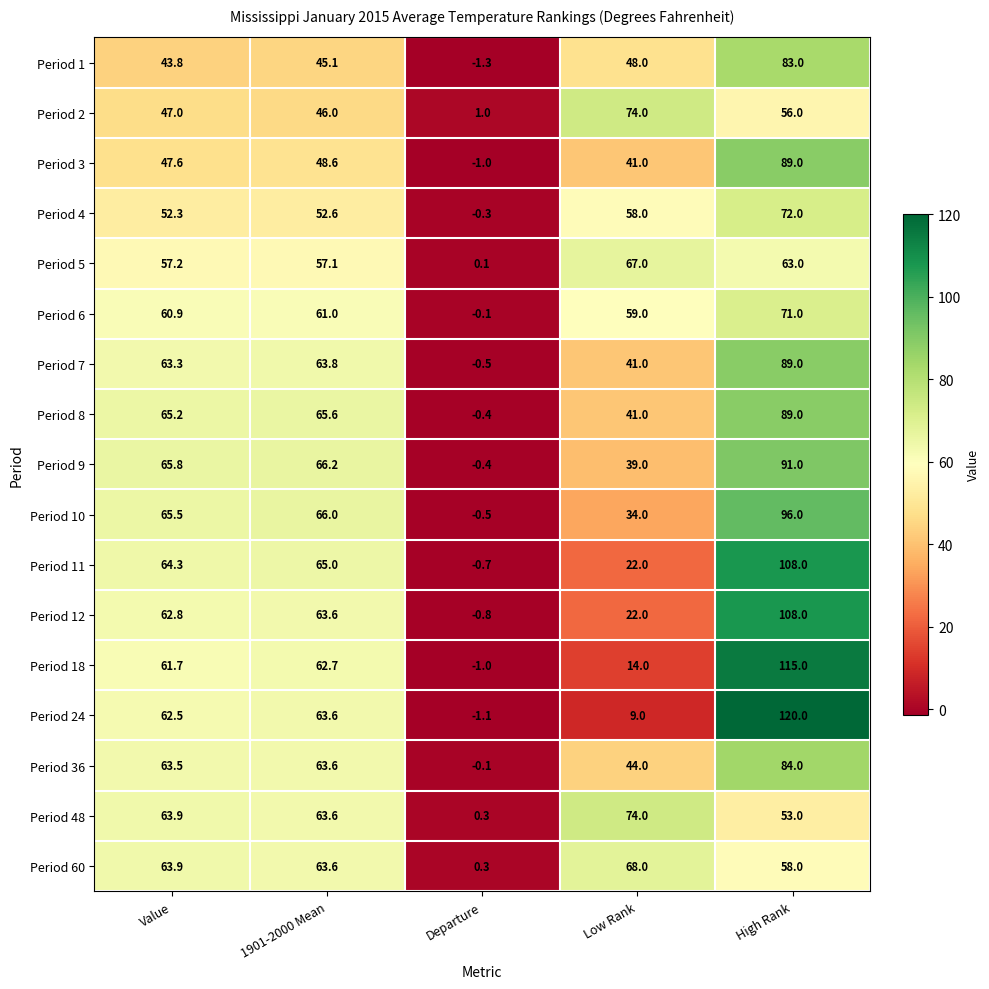

What is the sum of all Period 4 values?

234.6